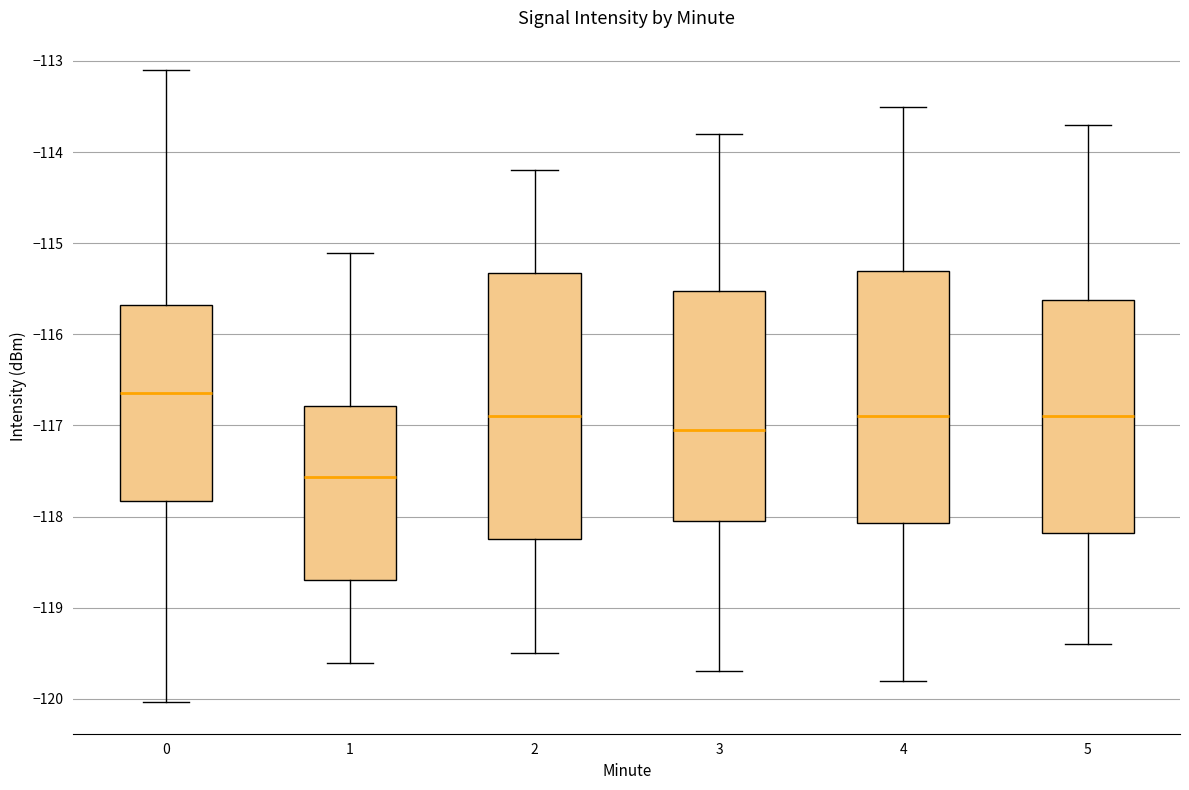

Where does the upper whisker of the box at x = 0 end on the y-axis? The values are not printed on the chart, so give them approximately, as read against the axis.

-113.1